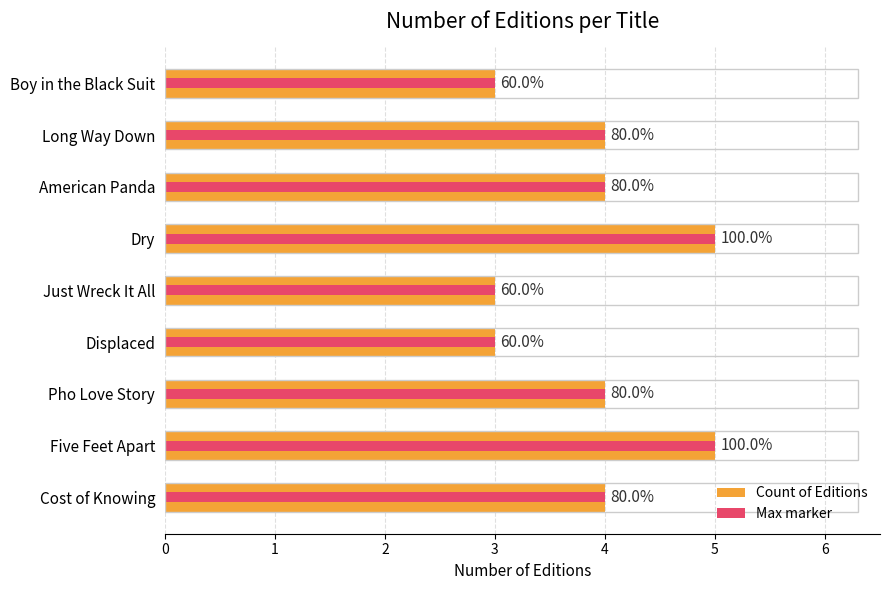

Which series has the widest spread of values?

Count of Editions